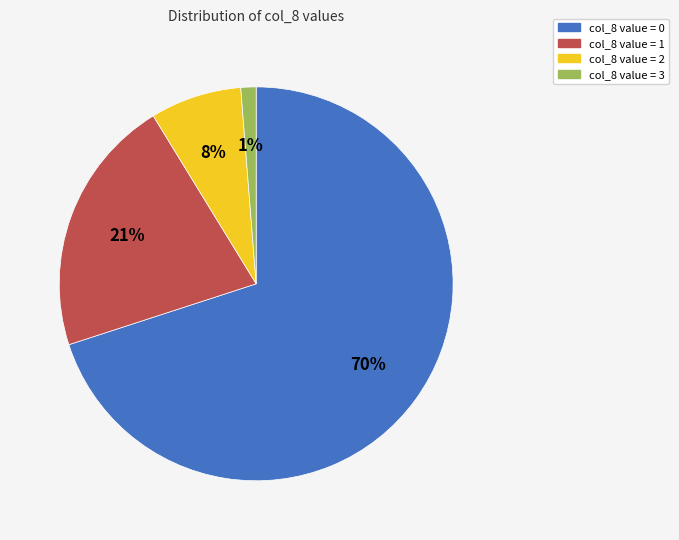

Is there any slice that represents more than half of the pie?

Yes